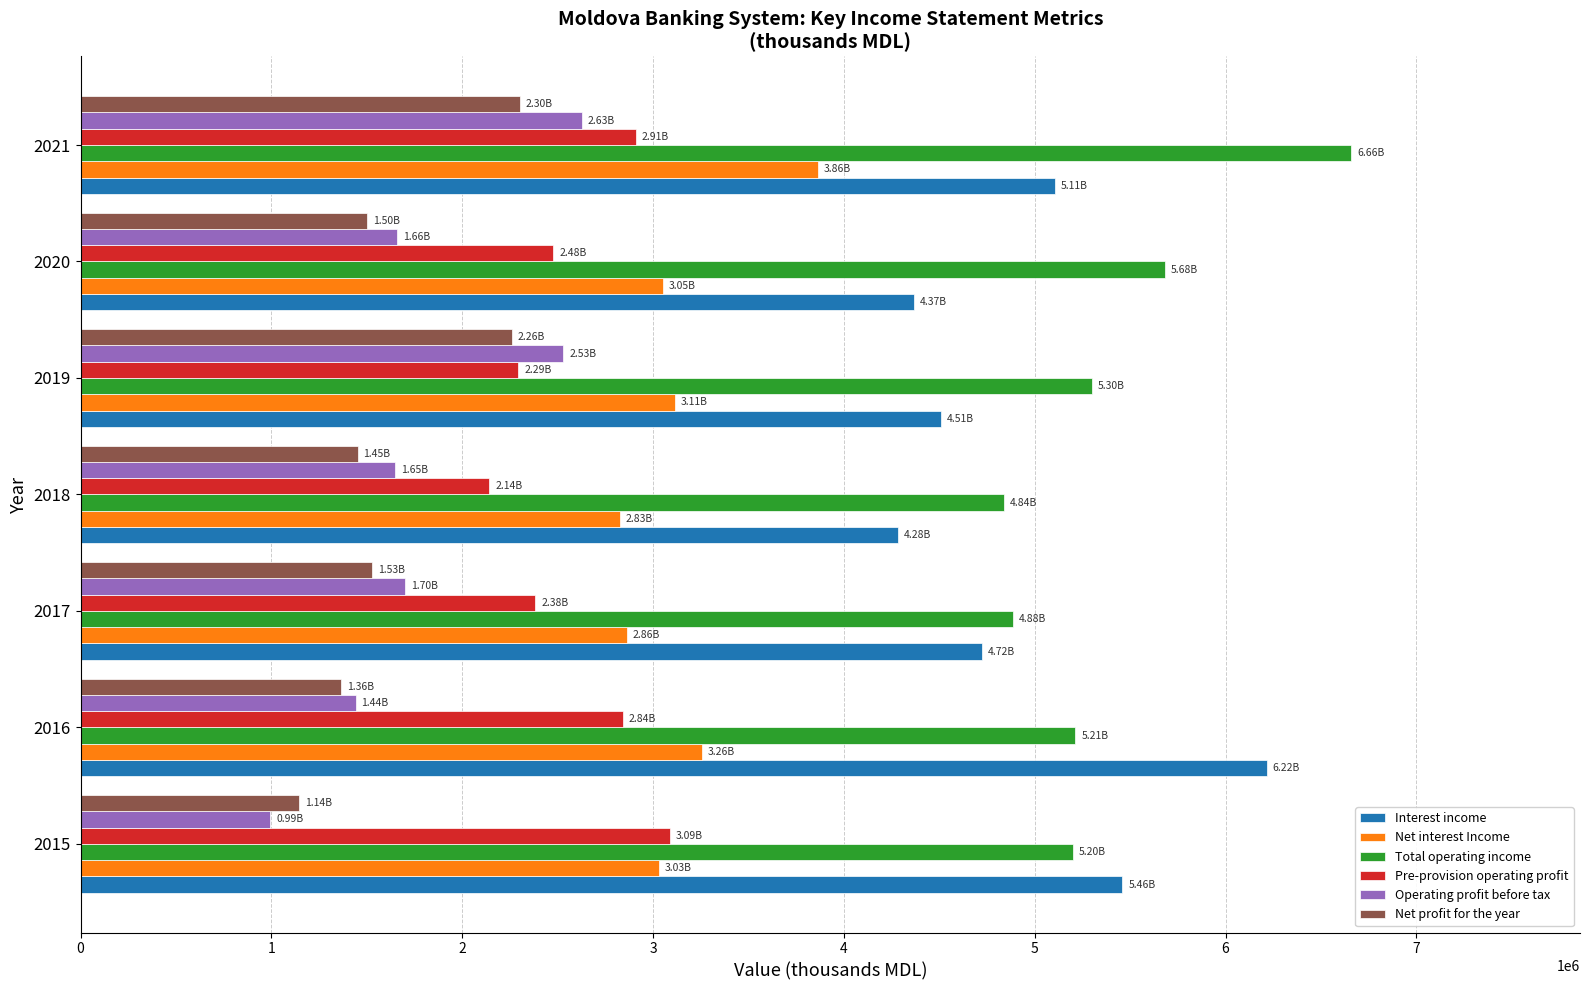

What is the difference between the highest and lowest values at 2016?

4851664.7